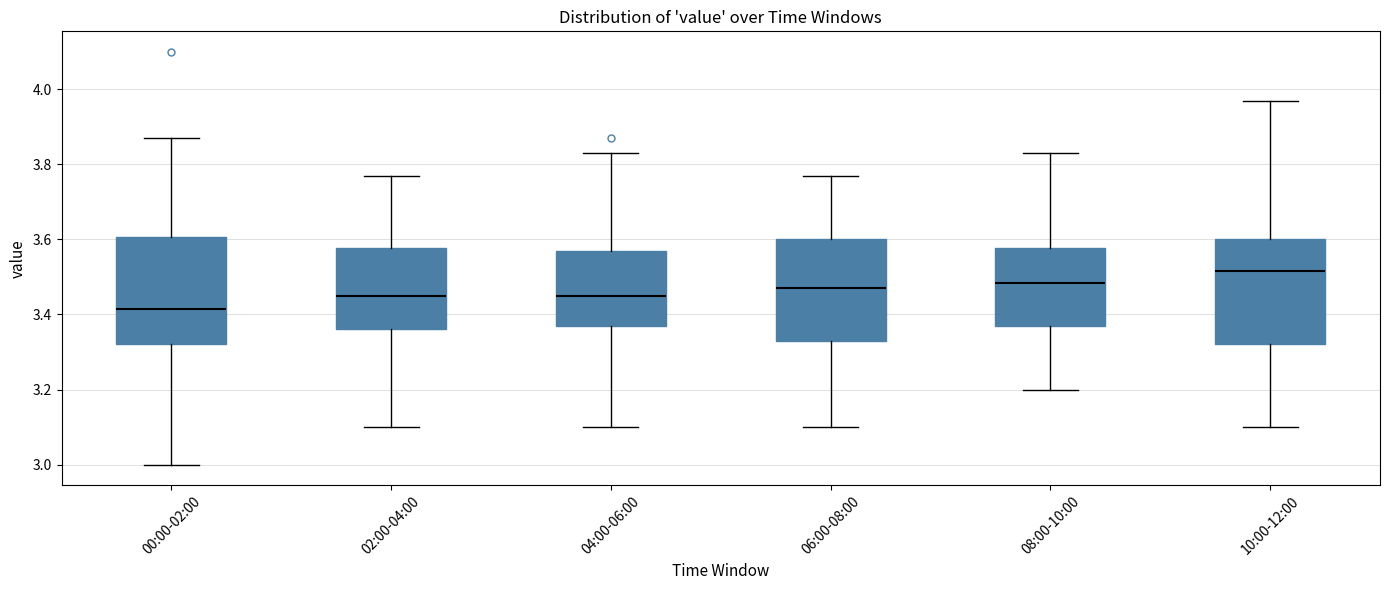

Where does the upper whisker of the box for 00:00-02:00 end on the y-axis? The values are not printed on the chart, so give them approximately, as read against the axis.

3.88